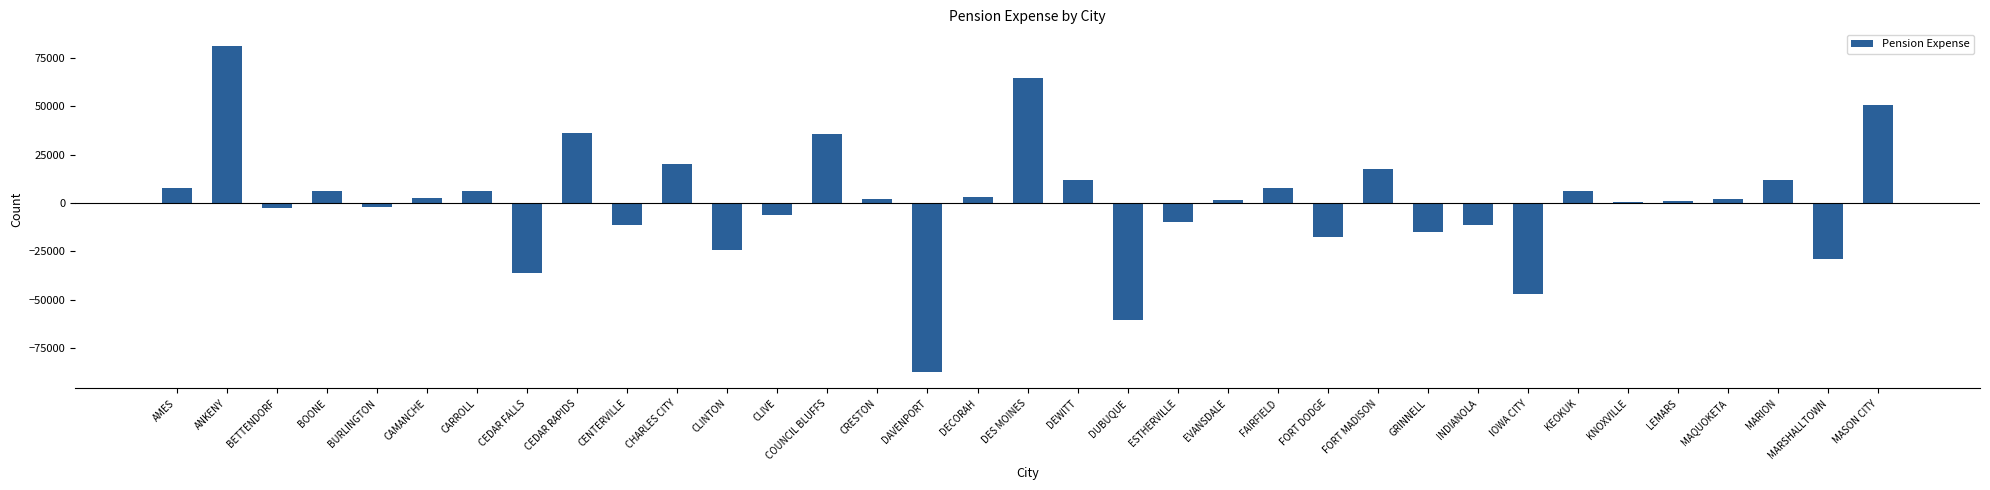

At which label does the data first exceed 2145?

AMES